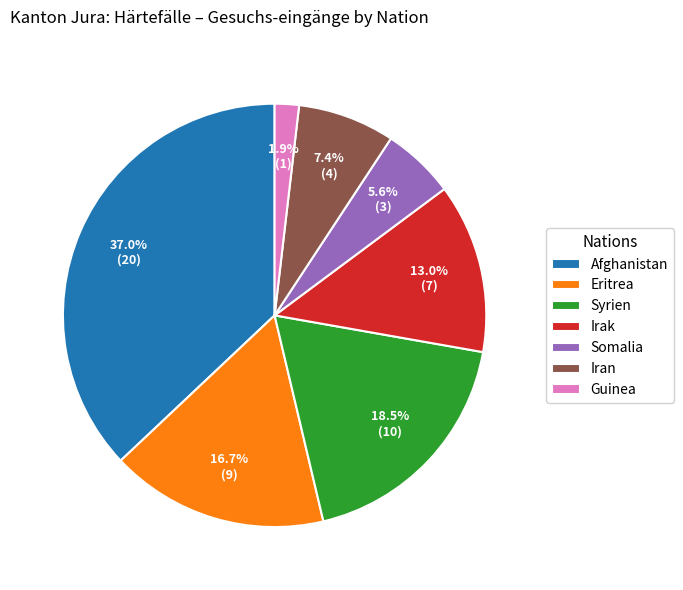

Is the sum of Somalia and Iran greater than half?

No